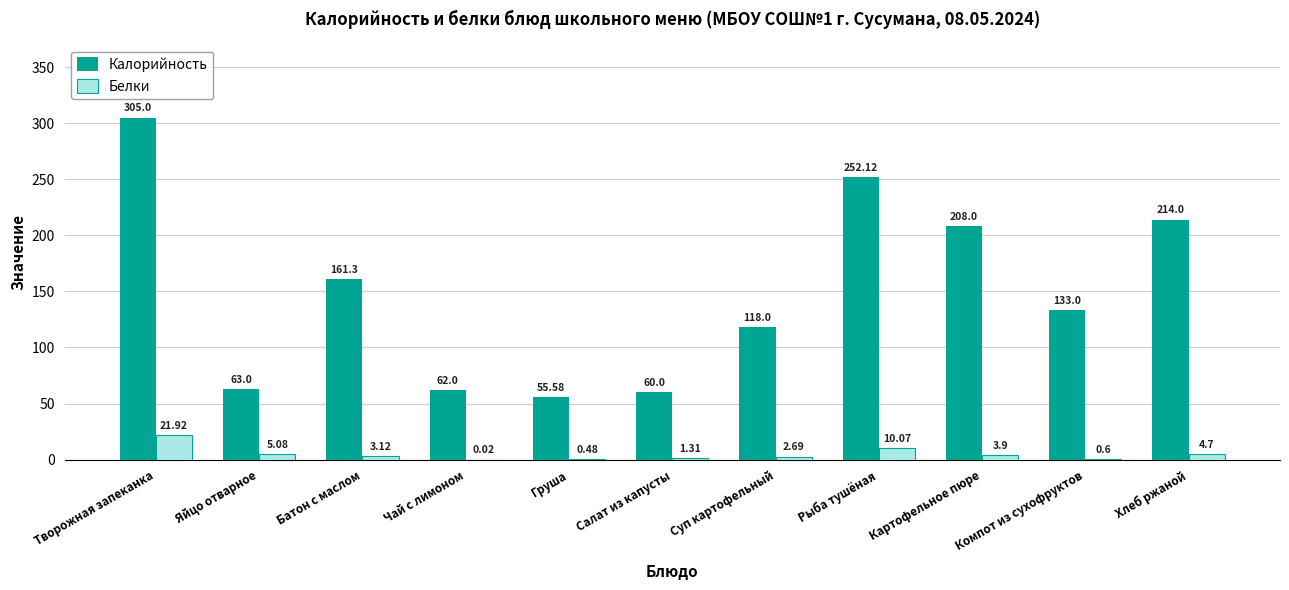

What is the sum of all Белки values?

53.9